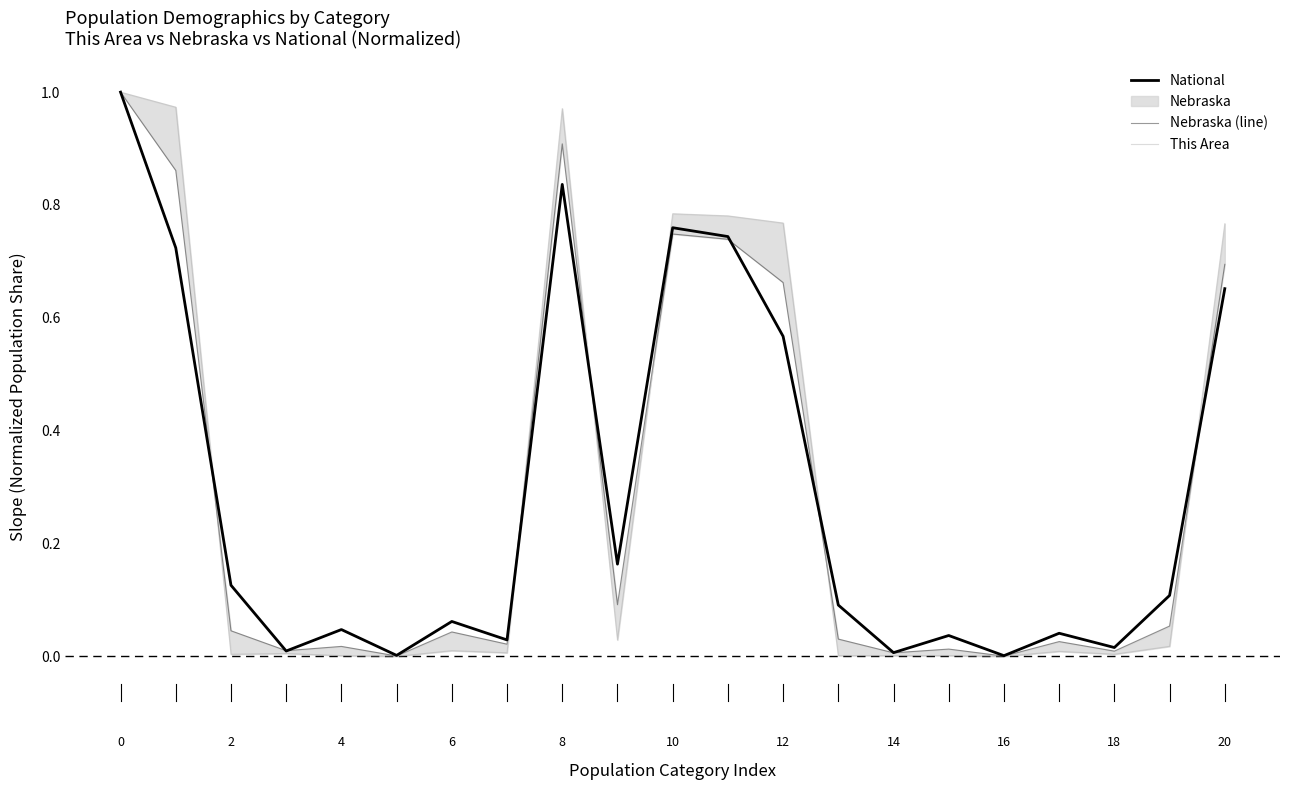

Is it true that National equals 0.3 at 10?

False